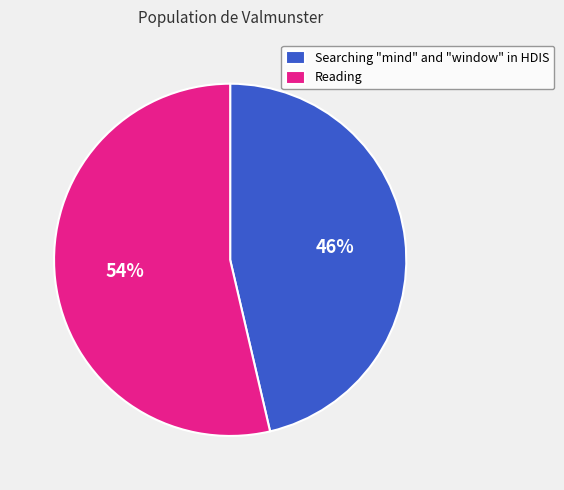

What is the ratio of the value at Reading to the value at Searching "mind" and "window" in HDIS?

1.2